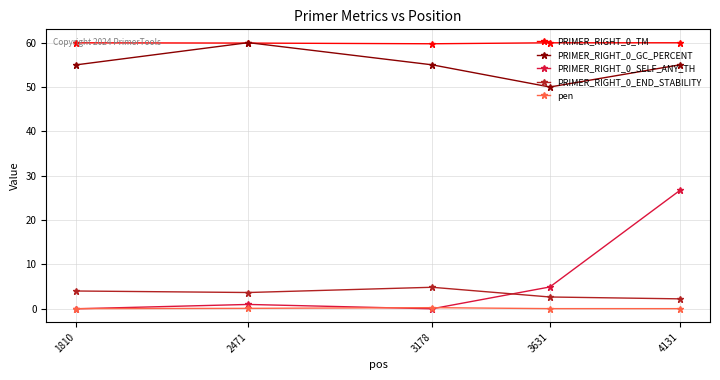

What is the highest value of the PRIMER_RIGHT_0_TM series?

60.0